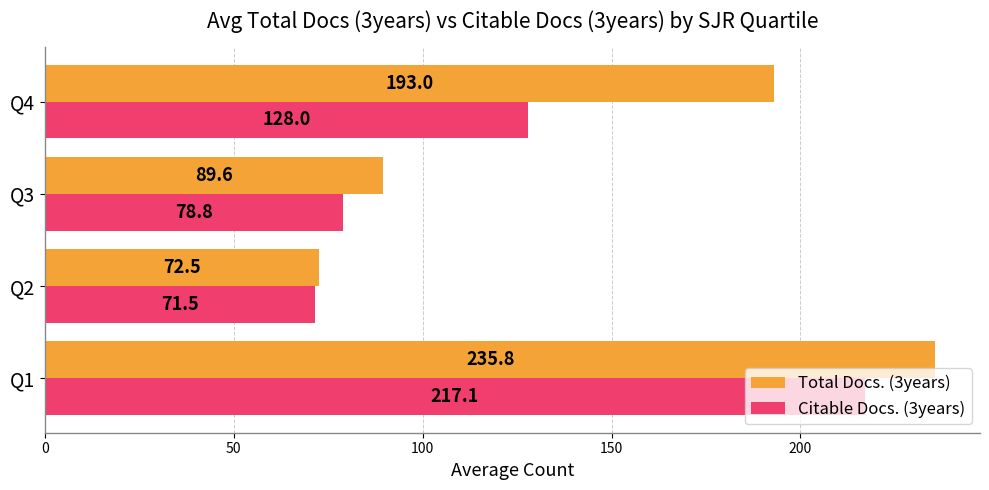

At which label is Total Docs. (3years) closest to 154?

Q4